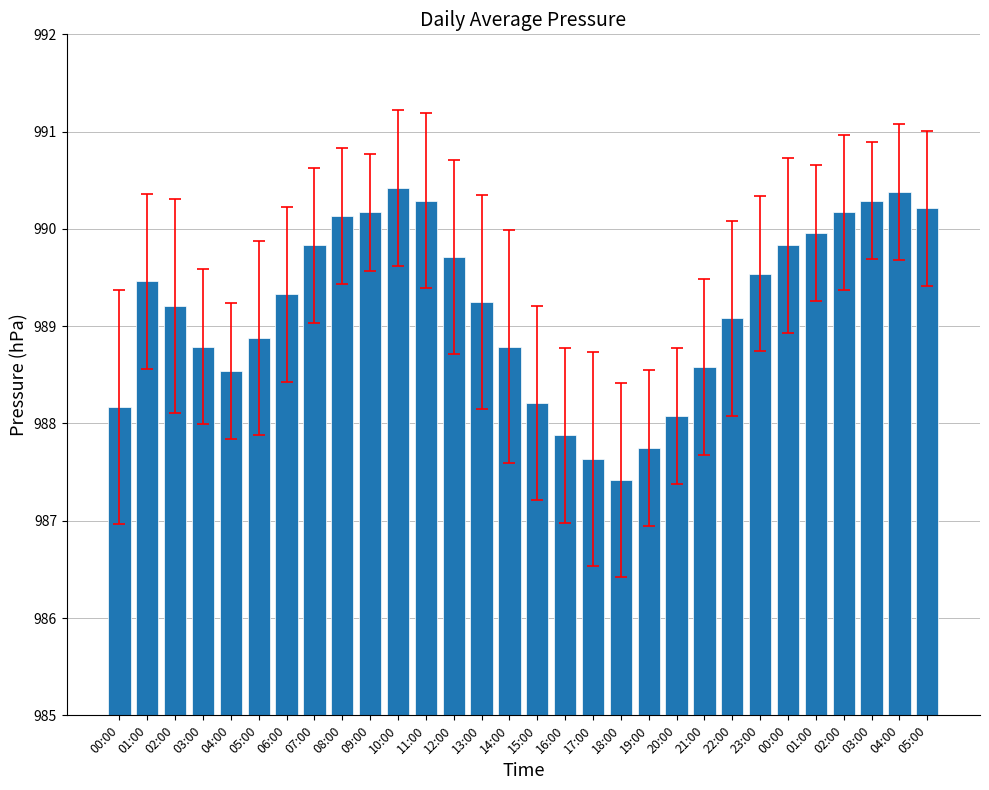

Count the number of data series in this chart.

1